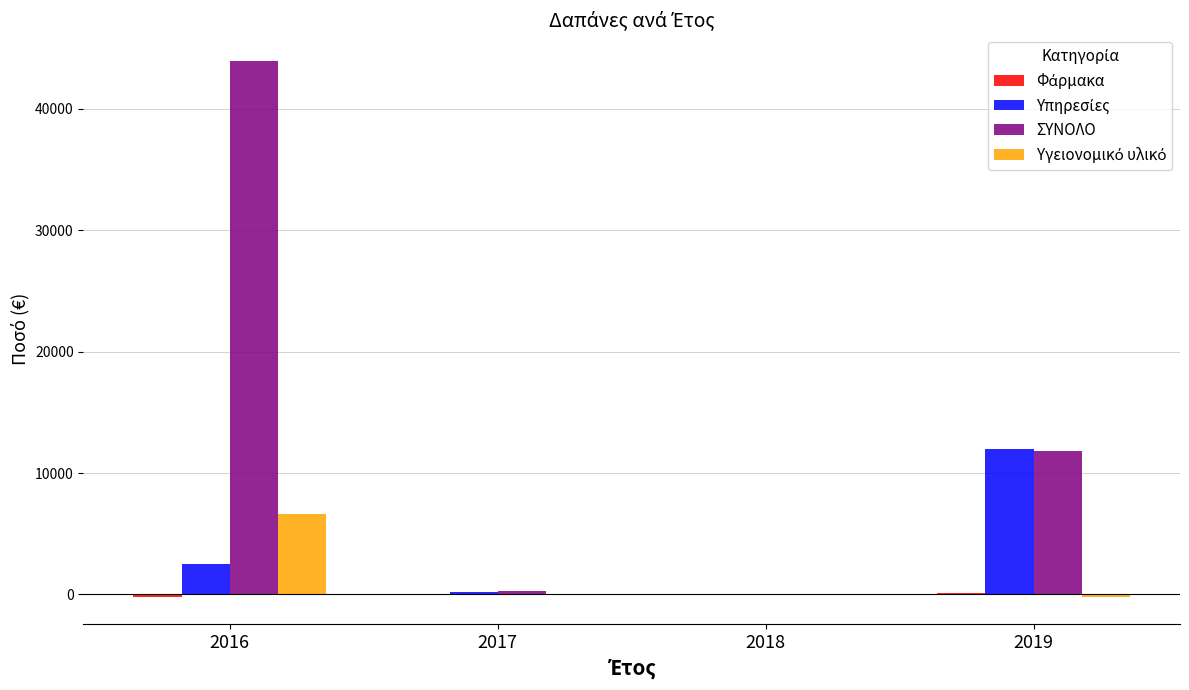

Which label corresponds to the largest value in the chart?

2016